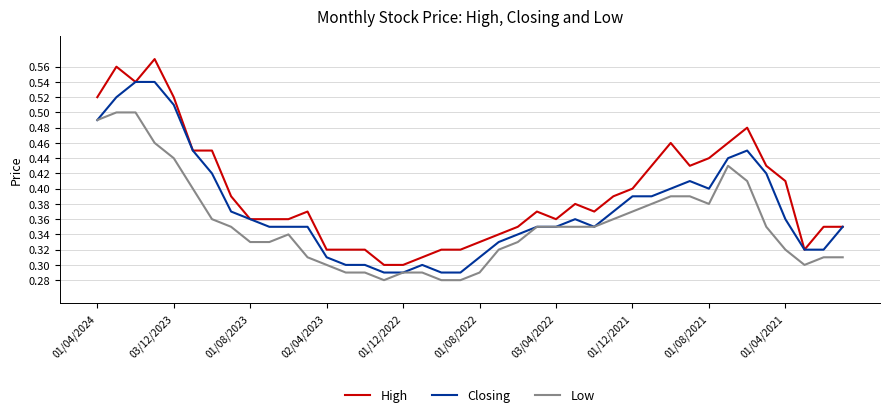

True or false: High and Low cross at least once.

False